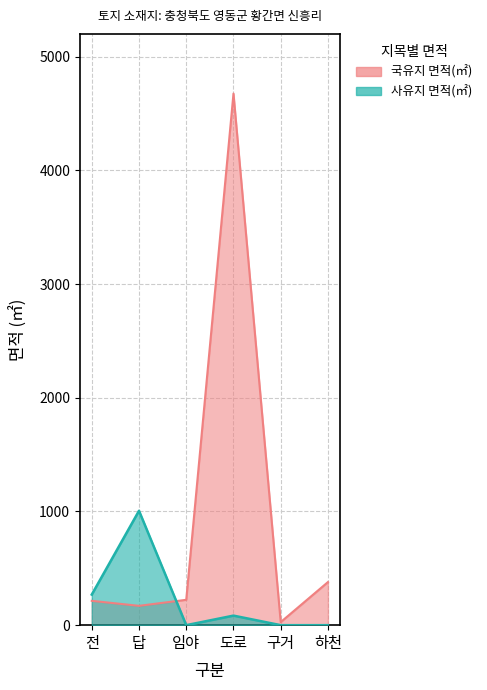

Where is the first local minimum for 국유지 면적(㎡)?

답